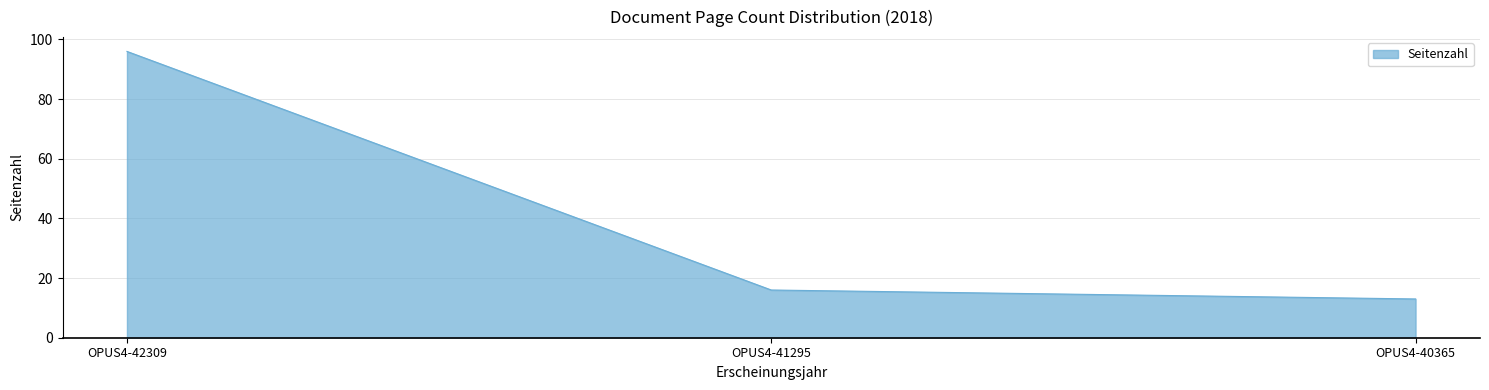

Count the number of categories in the chart.

3